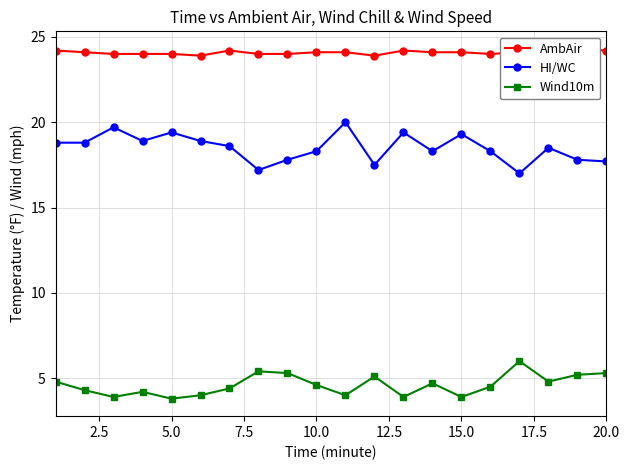

Is it true that Wind10m equals 7.8 at 10.0?

False